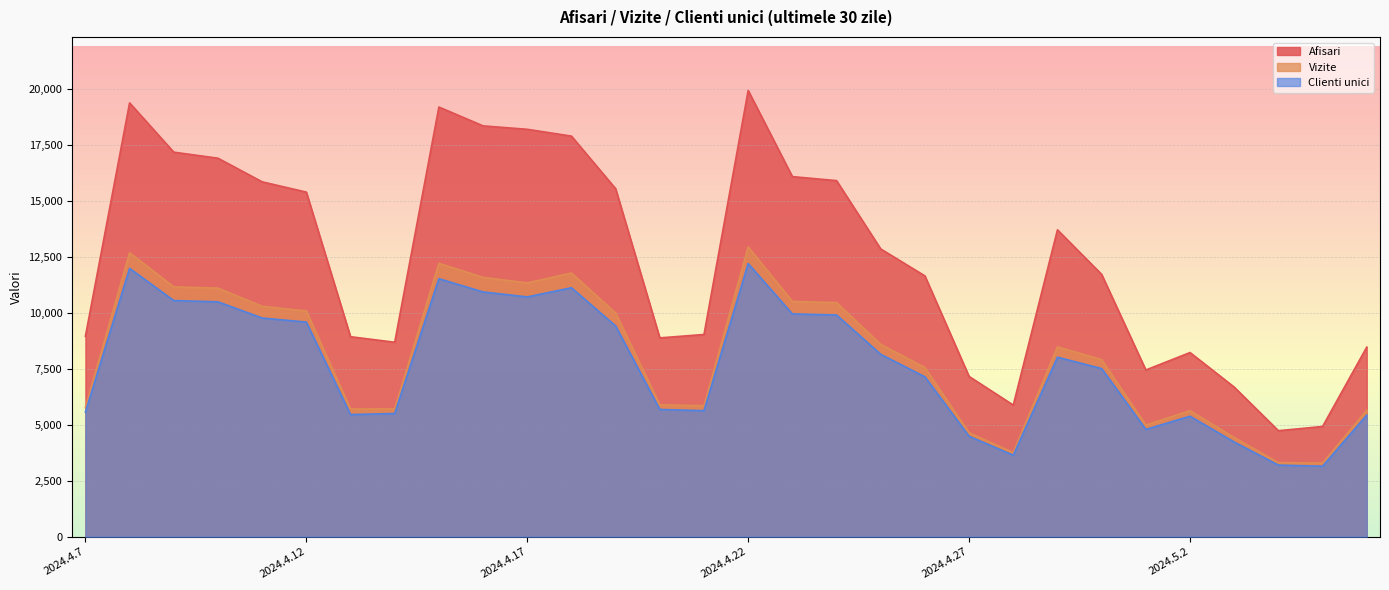

The Clienti unici series shows 5427 at 2024.5.6. True or false?

True